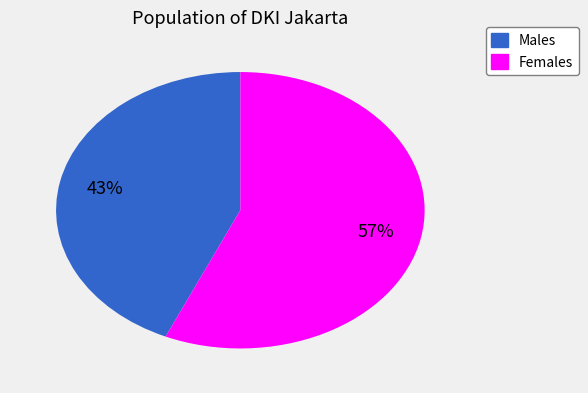

Is there any slice that represents more than half of the pie?

Yes